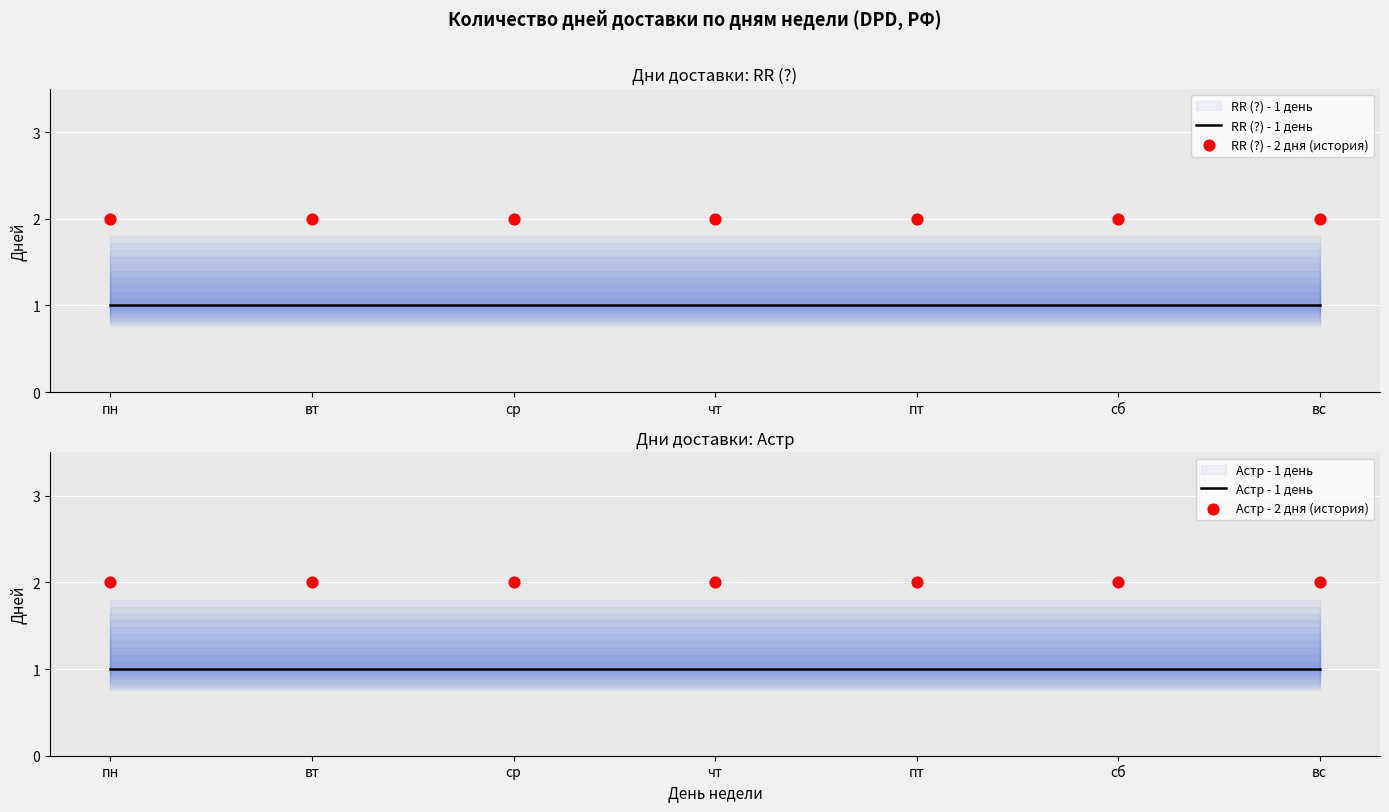

Which series reaches the minimum Y coordinate?

RR (?) - 1 день